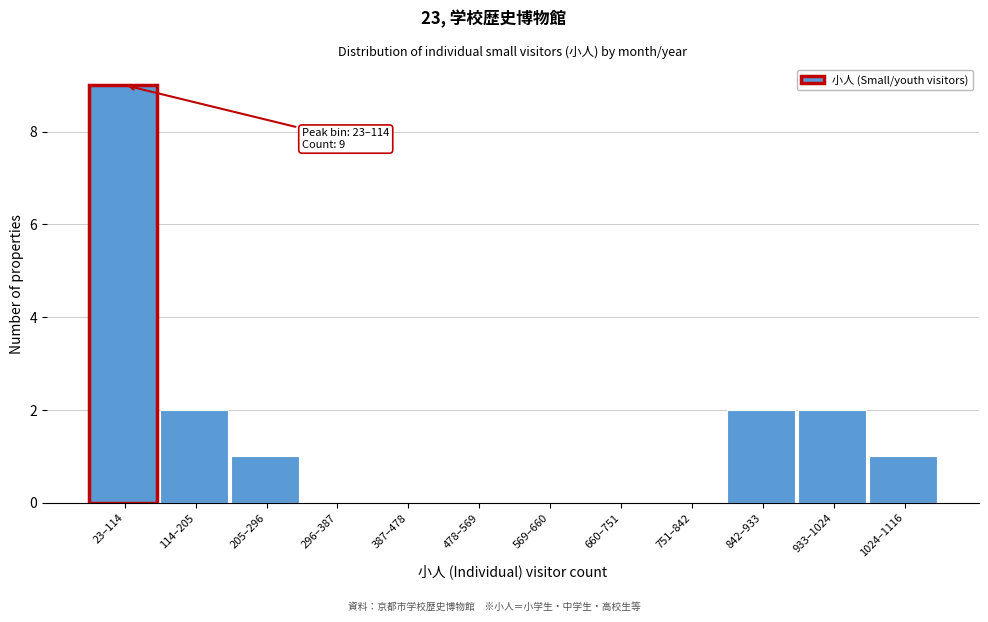

Reading left to right, list all the values displayed in this chart.

23–114=9	114–205=2	205–296=1	296–387=0	387–478=0	478–569=0	569–660=0	660–751=0	751–842=0	842–933=2	933–1024=2	1024–1116=1